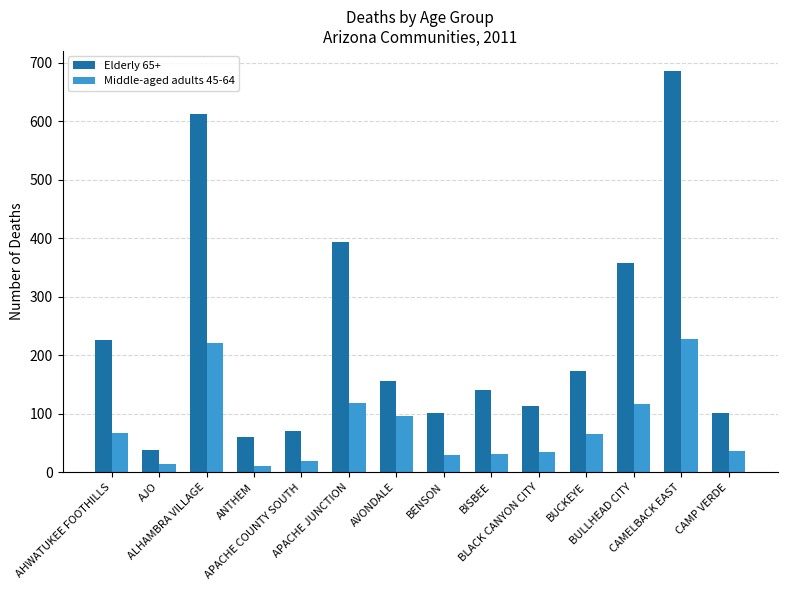

List the series in order of their peak value, lowest first.

Middle-aged adults 45-64, Elderly 65+